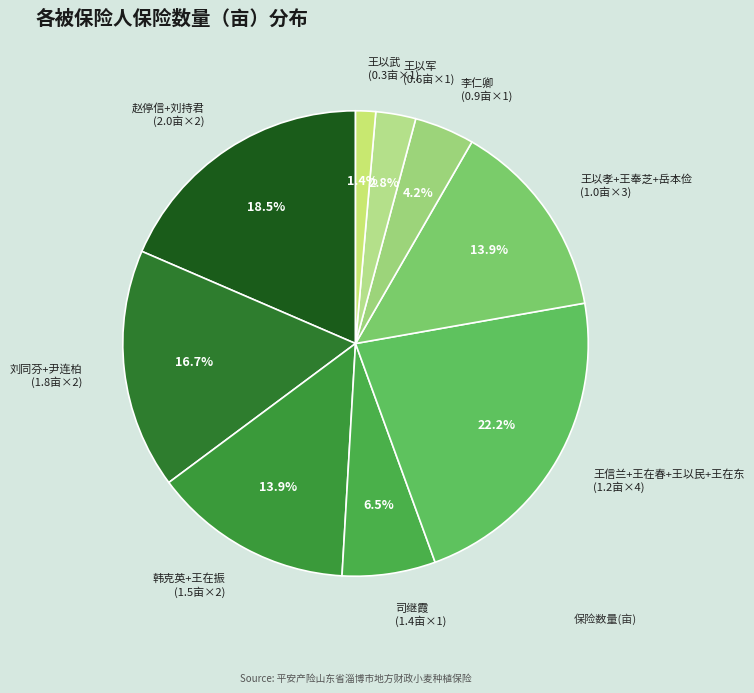

Which slice is the smallest?

王以武 (0.3亩×1)